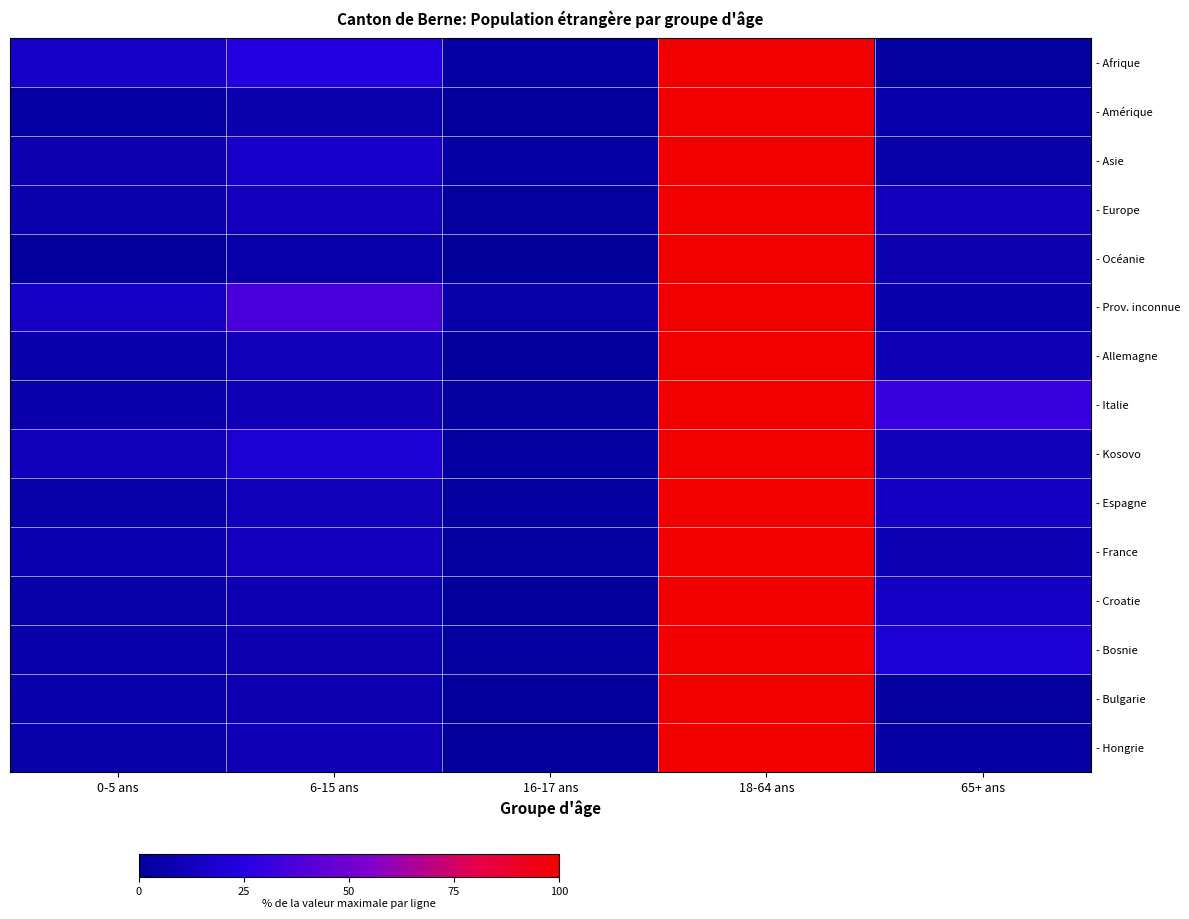

Rank the series by their maximum value, from highest to lowest.

- Afrique, - Amérique, - Asie, - Europe, - Océanie, - Prov. inconnue, - Allemagne, - Italie, - Kosovo, - Espagne, - France, - Croatie, - Bosnie, - Bulgarie, - Hongrie